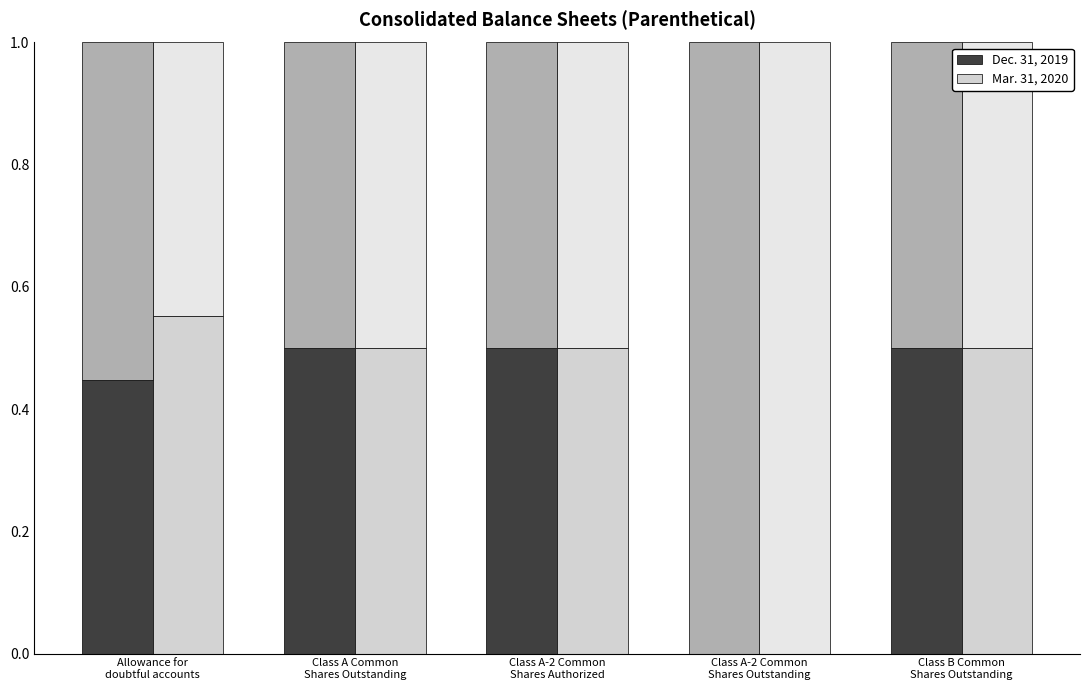

What are all the series names shown in the legend?

Dec. 31, 2019, Mar. 31, 2020